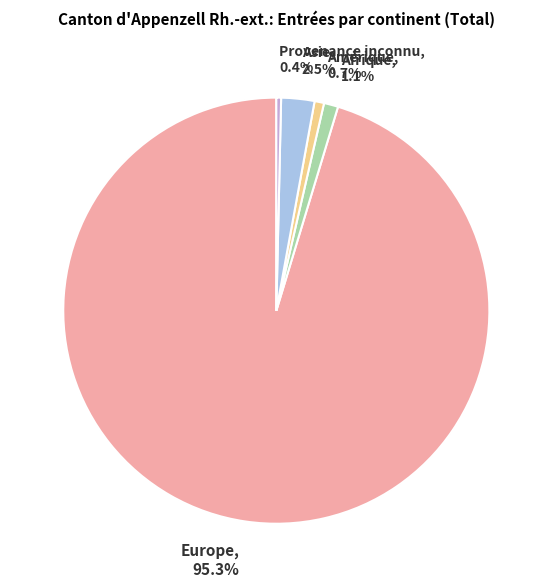

Which category has the biggest portion of the pie?

Europe, 95.3%